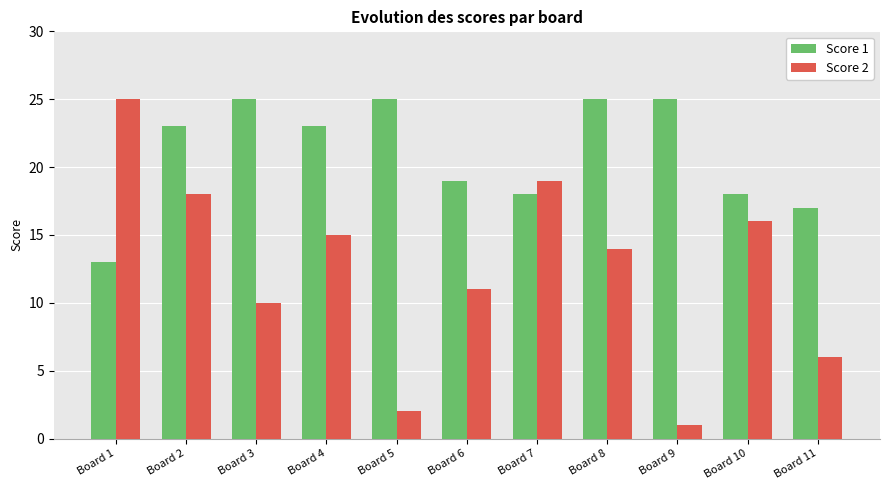

Is it true that Score 1 equals 4 at Board 10?

False